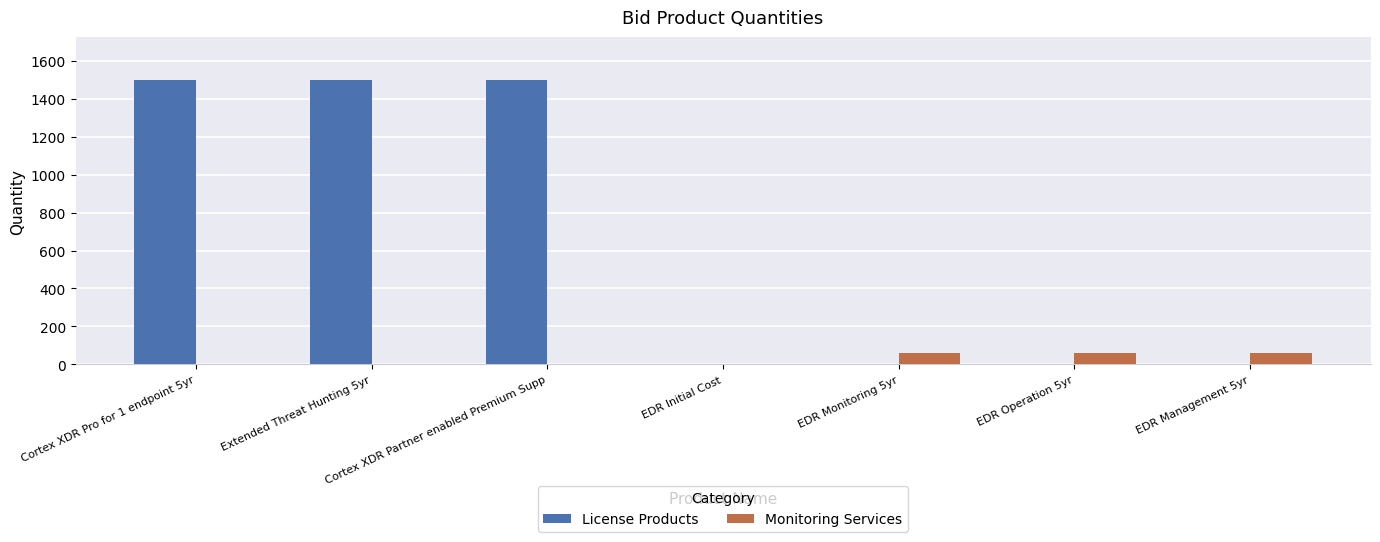

The value of License Products at Extended Threat Hunting 5yr is 1500. True or false?

True